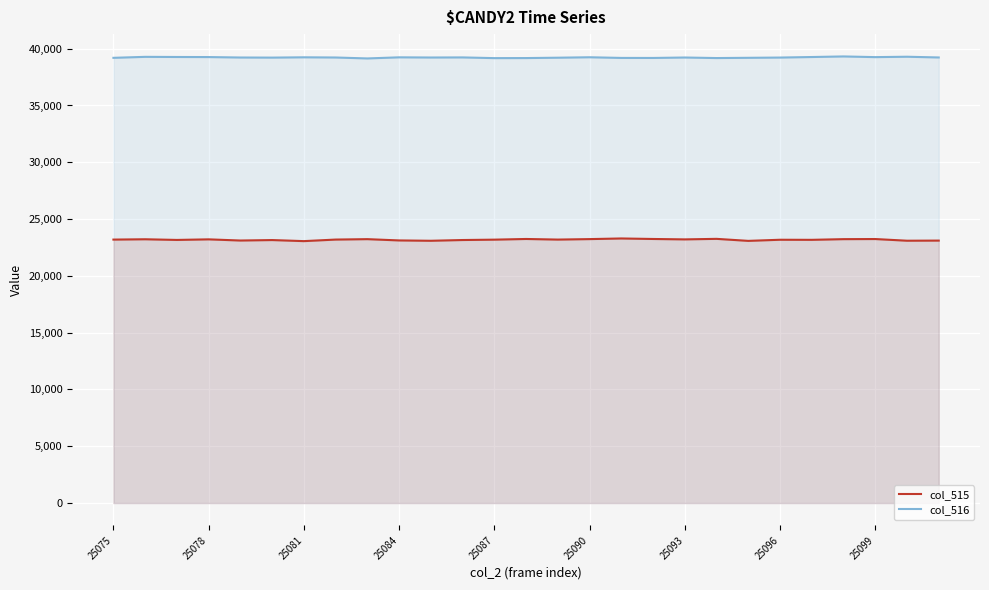

What is the label of the 27th point from the right?

25075